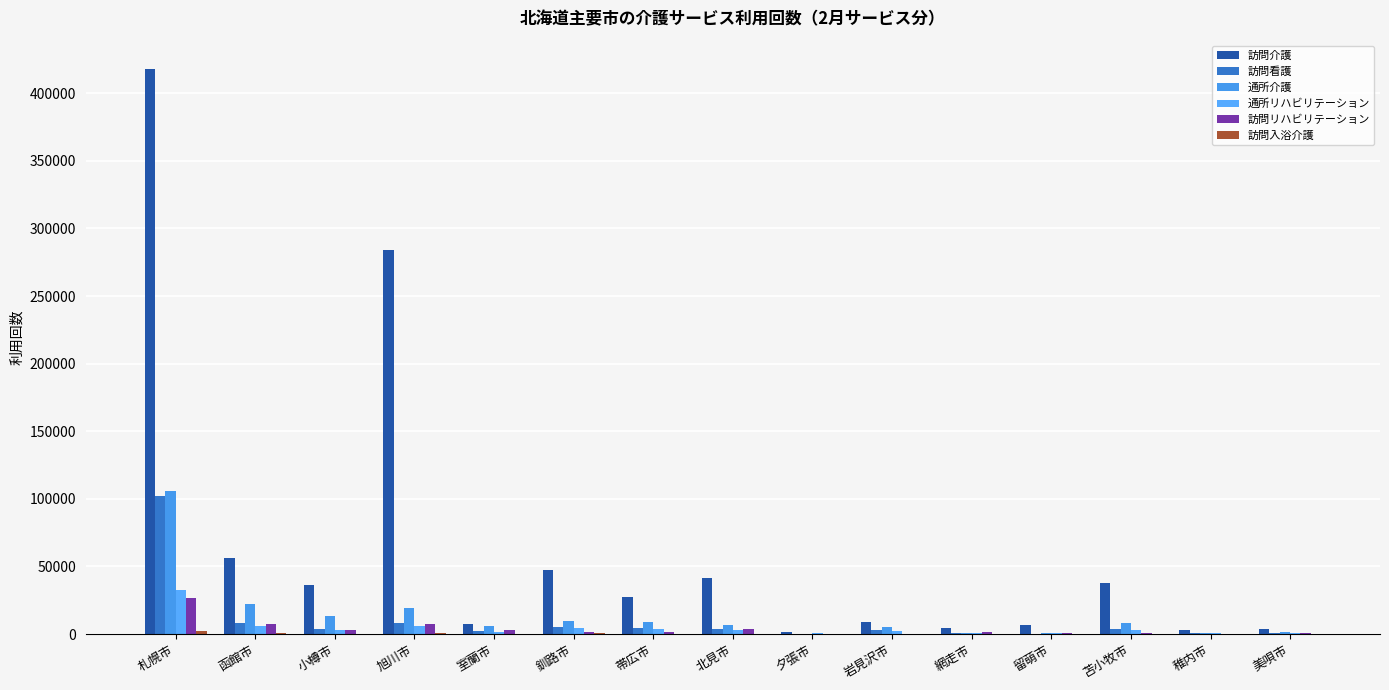

Reading left to right, extract all data points from this chart.

訪問介護: 札幌市=418029	函館市=56220	小樽市=36189	旭川市=284361	室蘭市=7151	釧路市=47647	帯広市=27344	北見市=41285	夕張市=1804	岩見沢市=8963	網走市=4787	留萌市=6664	苫小牧市=37594	稚内市=3318	美唄市=3354
訪問看護: 札幌市=102330	函館市=8234	小樽市=4061	旭川市=8250	室蘭市=1926	釧路市=4892	帯広市=4185	北見市=3684	夕張市=351	岩見沢市=3185	網走市=993	留萌市=317	苫小牧市=3839	稚内市=769	美唄市=547
通所介護: 札幌市=105824	函館市=22458	小樽市=13141	旭川市=19147	室蘭市=5623	釧路市=9522	帯広市=8991	北見市=6885	夕張市=343	岩見沢市=5340	網走市=900	留萌市=853	苫小牧市=8317	稚内市=524	美唄市=1188
通所リハビリテーション: 札幌市=32562	函館市=5965	小樽市=2915	旭川市=5927	室蘭市=1809	釧路市=4580	帯広市=3425	北見市=2654	夕張市=515	岩見沢市=2602	網走市=1069	留萌市=442	苫小牧市=2609	稚内市=1060	美唄市=792
訪問リハビリテーション: 札幌市=26651	函館市=7359	小樽市=3213	旭川市=7307	室蘭市=2691	釧路市=1386	帯広市=1863	北見市=3937	夕張市=152	岩見沢市=283	網走市=1494	留萌市=487	苫小牧市=771	稚内市=342	美唄市=500
訪問入浴介護: 札幌市=2571	函館市=480	小樽市=93	旭川市=655	室蘭市=139	釧路市=435	帯広市=382	北見市=116	夕張市=27	岩見沢市=139	網走市=59	留萌市=38	苫小牧市=345	稚内市=4	美唄市=17